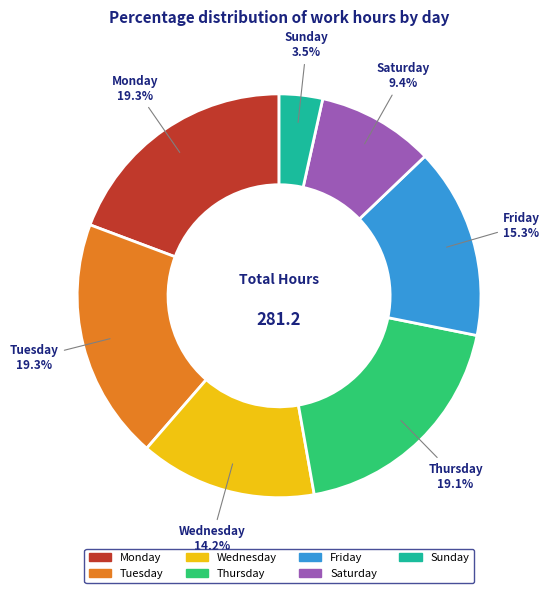

Does any single category account for the majority?

No